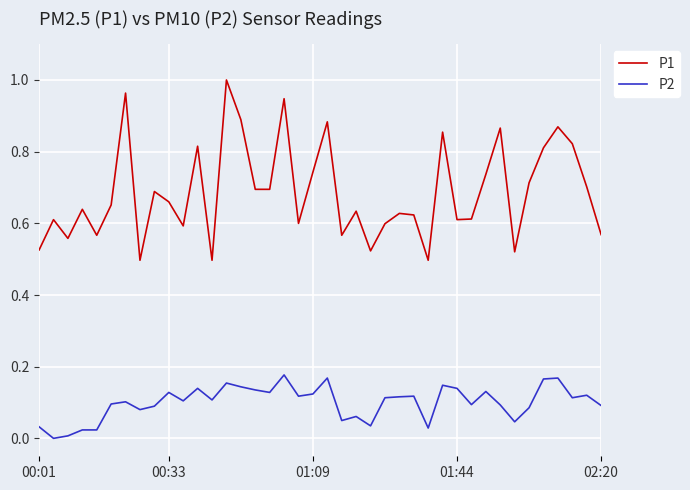

Rank the series by their average value, from lowest to highest.

P2, P1